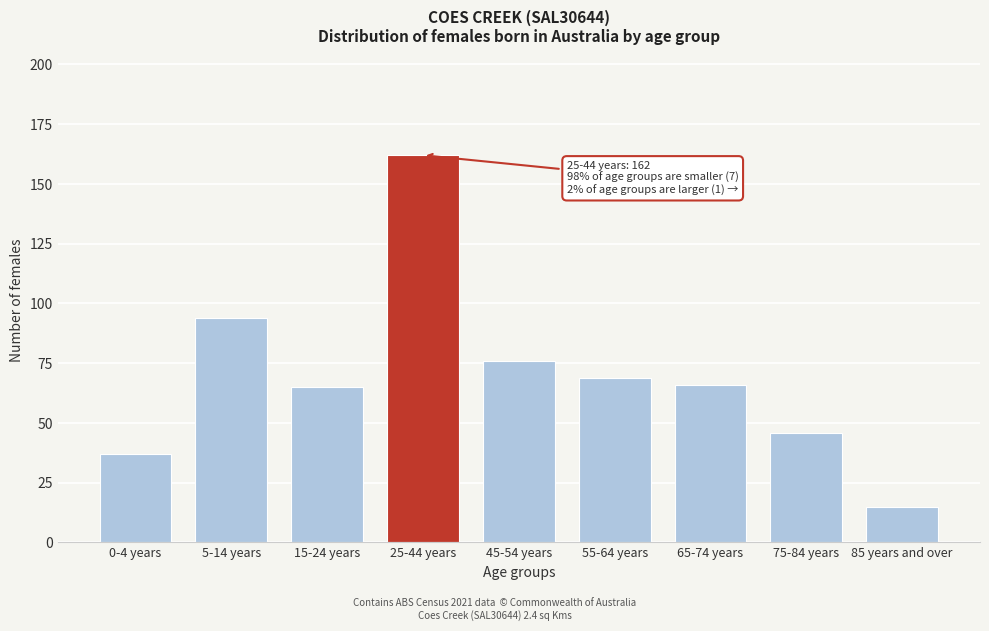

Reading left to right, list all the values displayed in this chart.

37	94	65	162	76	69	66	46	15